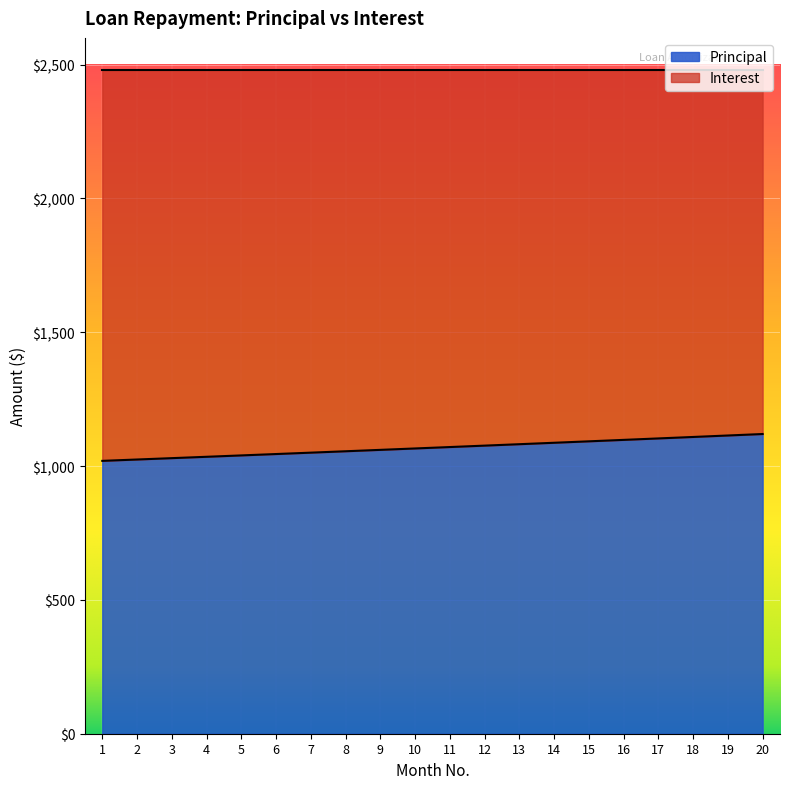

What is the change in value from 12 to 15?

+16.1